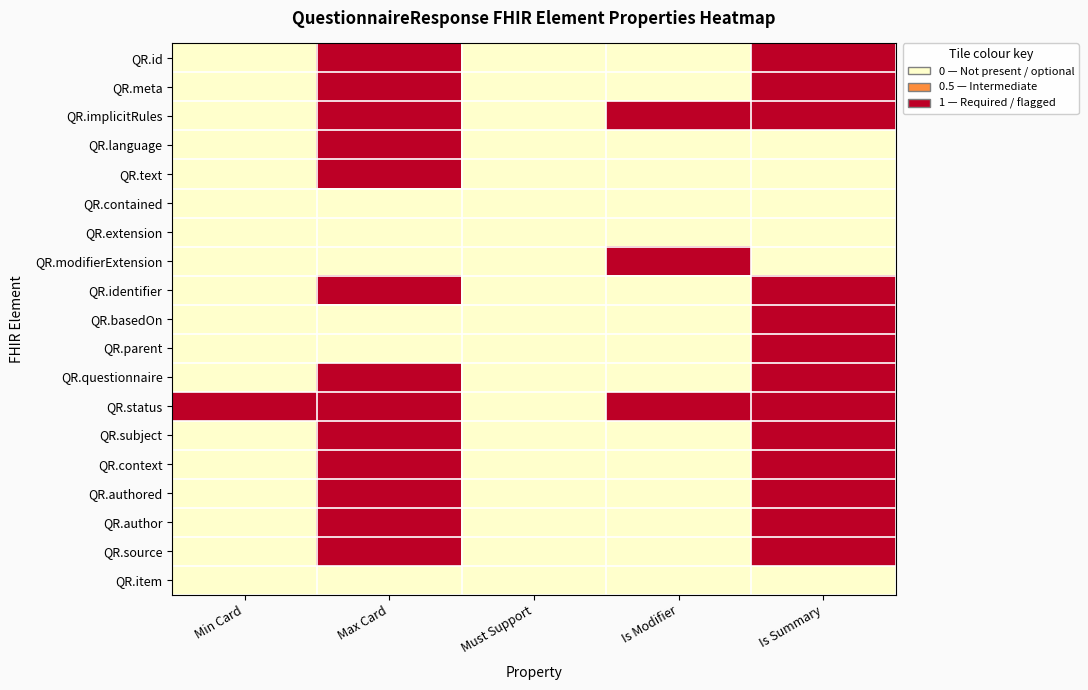

What is the maximum value shown in the chart?

1